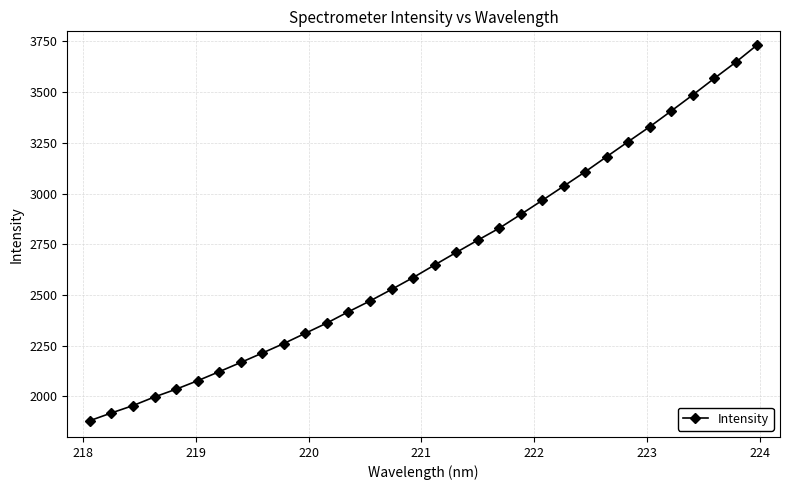

What is the sum of all values?

85883.4